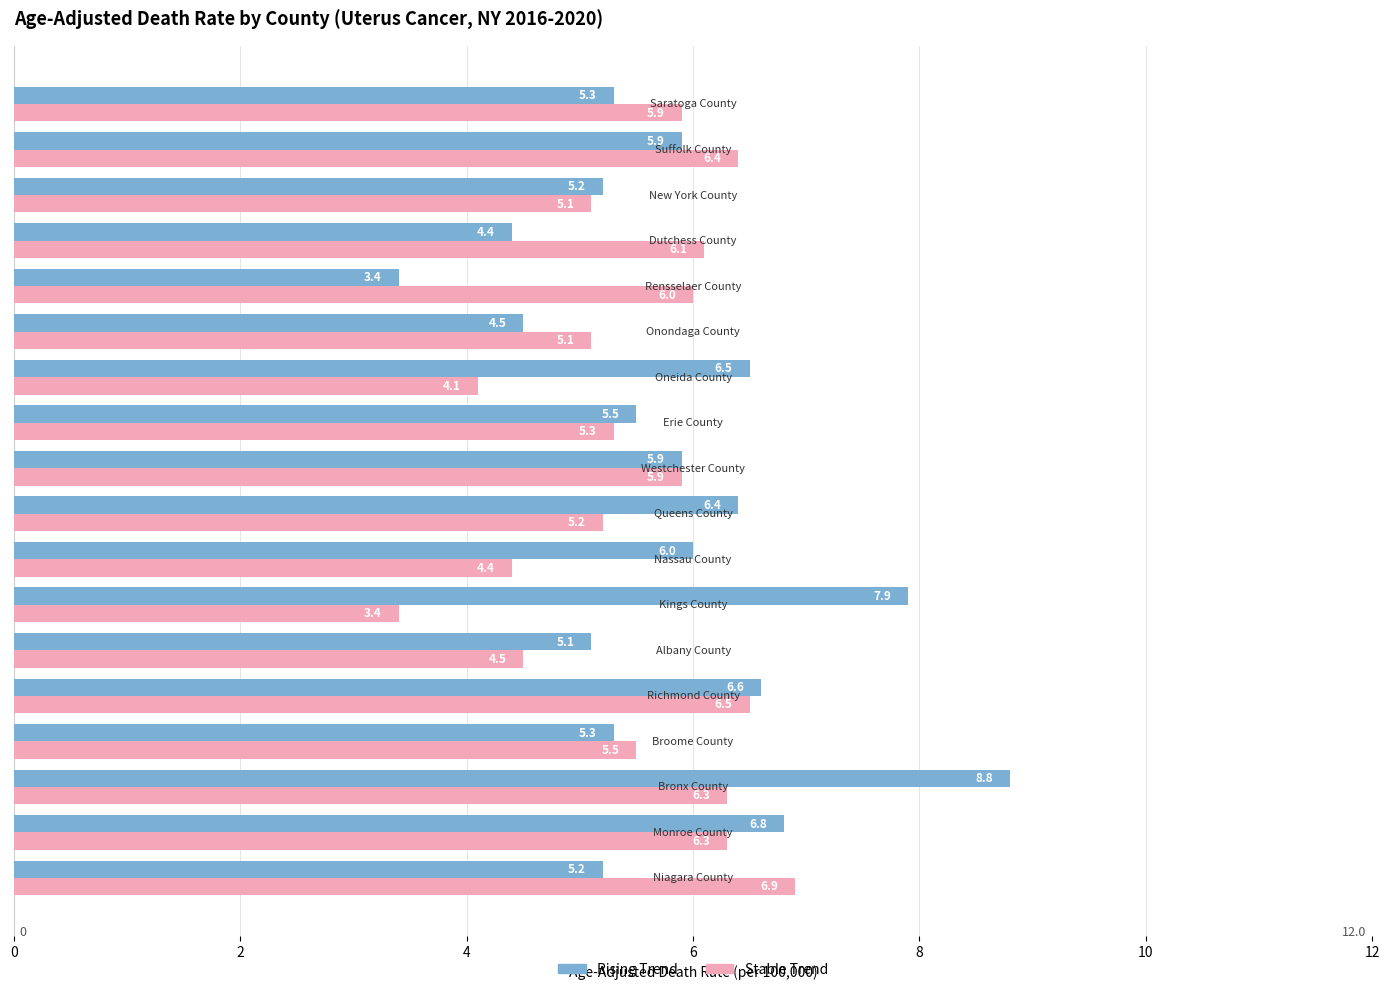

What is the minimum value shown in the chart?

3.4